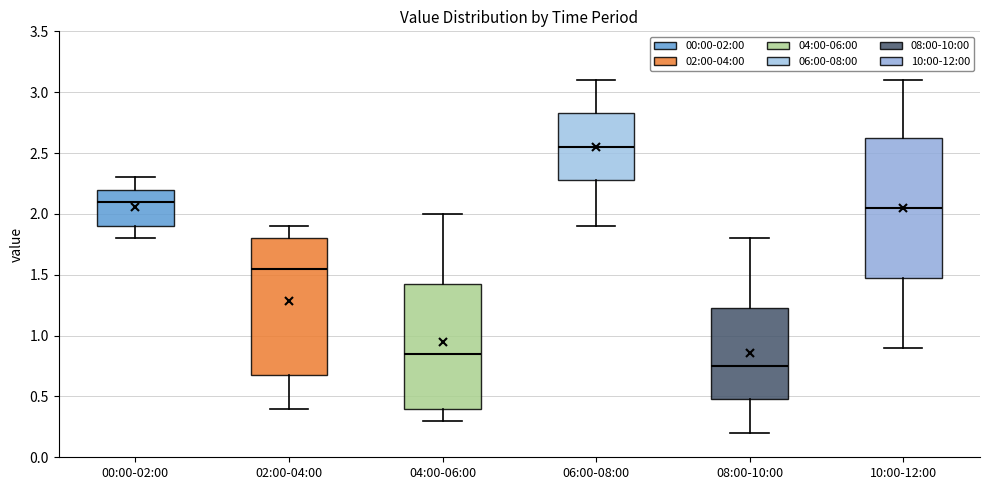

Reading left to right, transcribe this box plot: for each box, give where its median line is, the range the box spans, and where its two whiskers end, as read against the y-axis. The values are not printed on the chart, so give them approximately, as read against the axis.

00:00-02:00: median 2.10, box 1.90 to 2.20, whiskers 1.80 to 2.30
02:00-04:00: median 1.55, box 0.70 to 1.80, whiskers 0.40 to 1.90
04:00-06:00: median 0.85, box 0.40 to 1.45, whiskers 0.30 to 2.00
06:00-08:00: median 2.55, box 2.30 to 2.85, whiskers 1.90 to 3.10
08:00-10:00: median 0.75, box 0.50 to 1.25, whiskers 0.20 to 1.80
10:00-12:00: median 2.05, box 1.50 to 2.65, whiskers 0.90 to 3.10